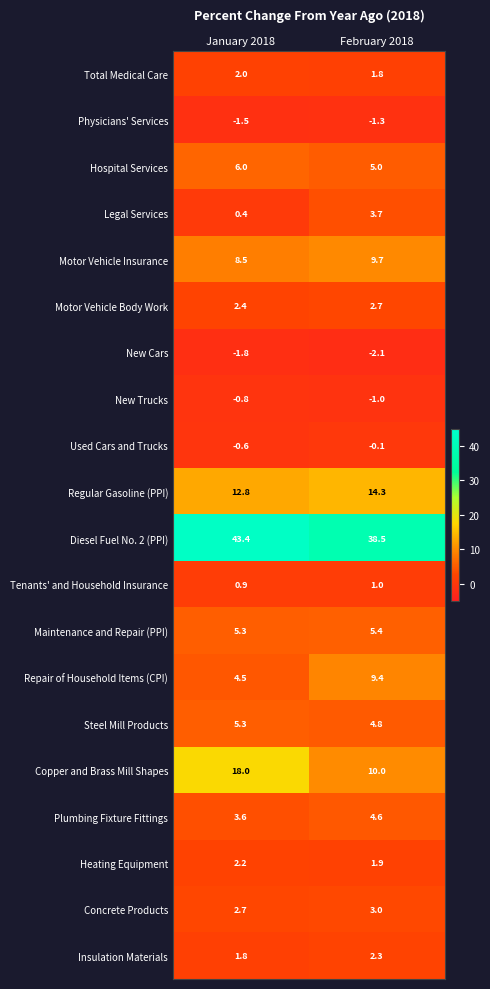

What is the greatest value displayed?

43.4